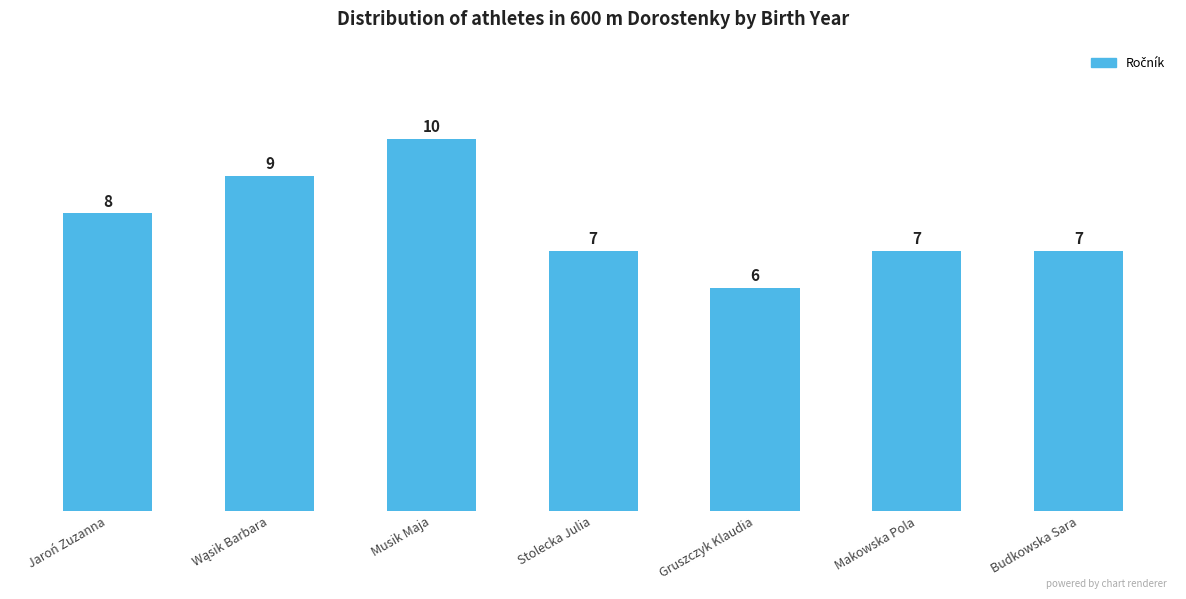

Reading left to right, what are all the values shown in this chart?

8	9	10	7	6	7	7